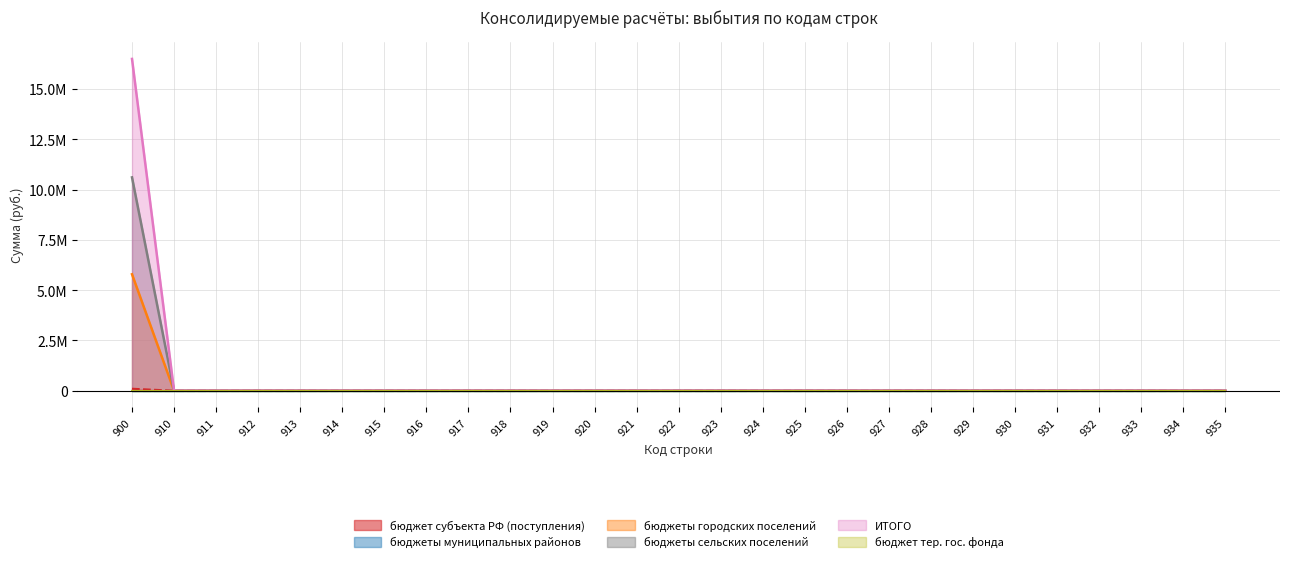

Does the chart have visible grid lines?

Yes